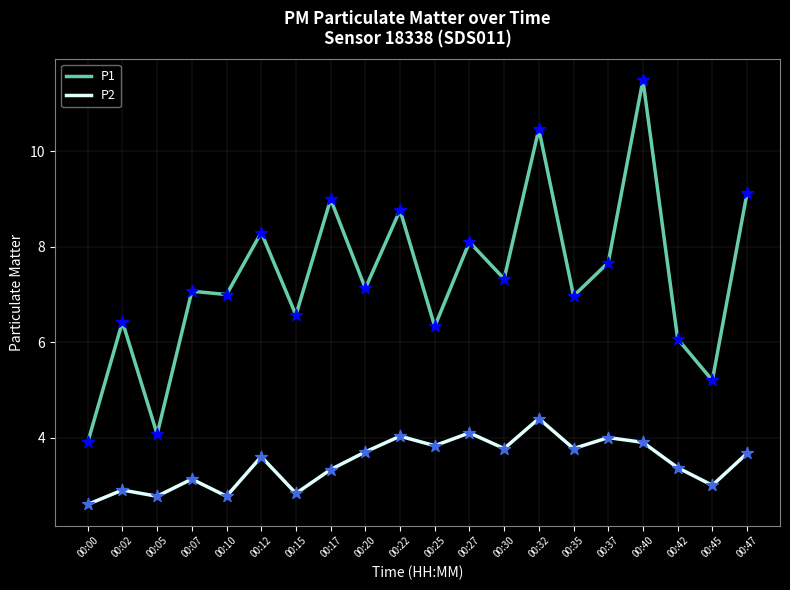

Which series has the largest range (max minus min)?

P1